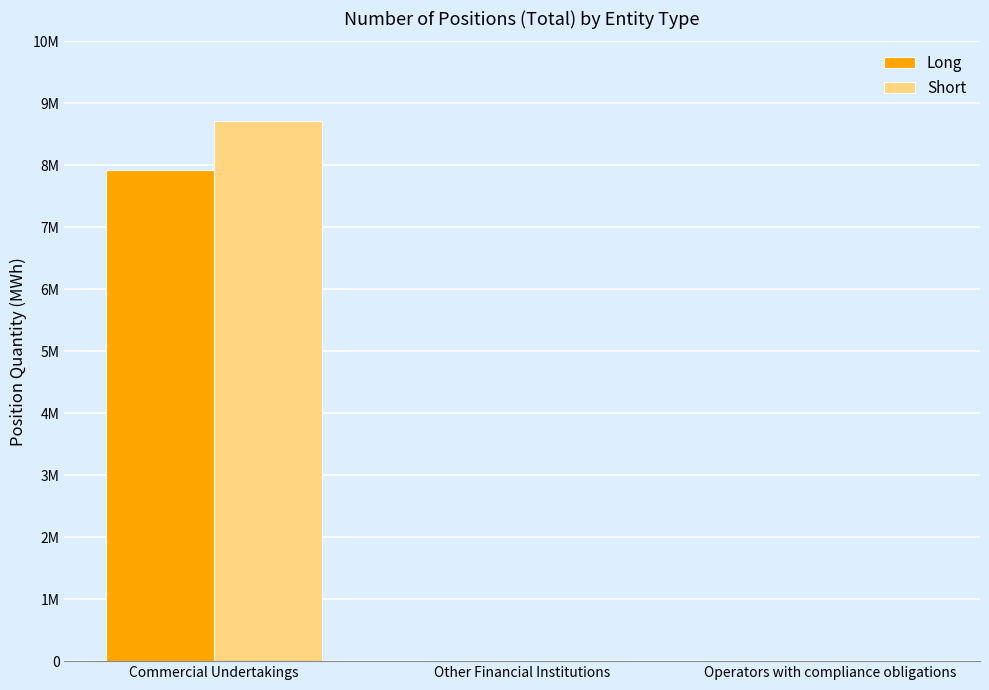

Are the bars horizontal?

No